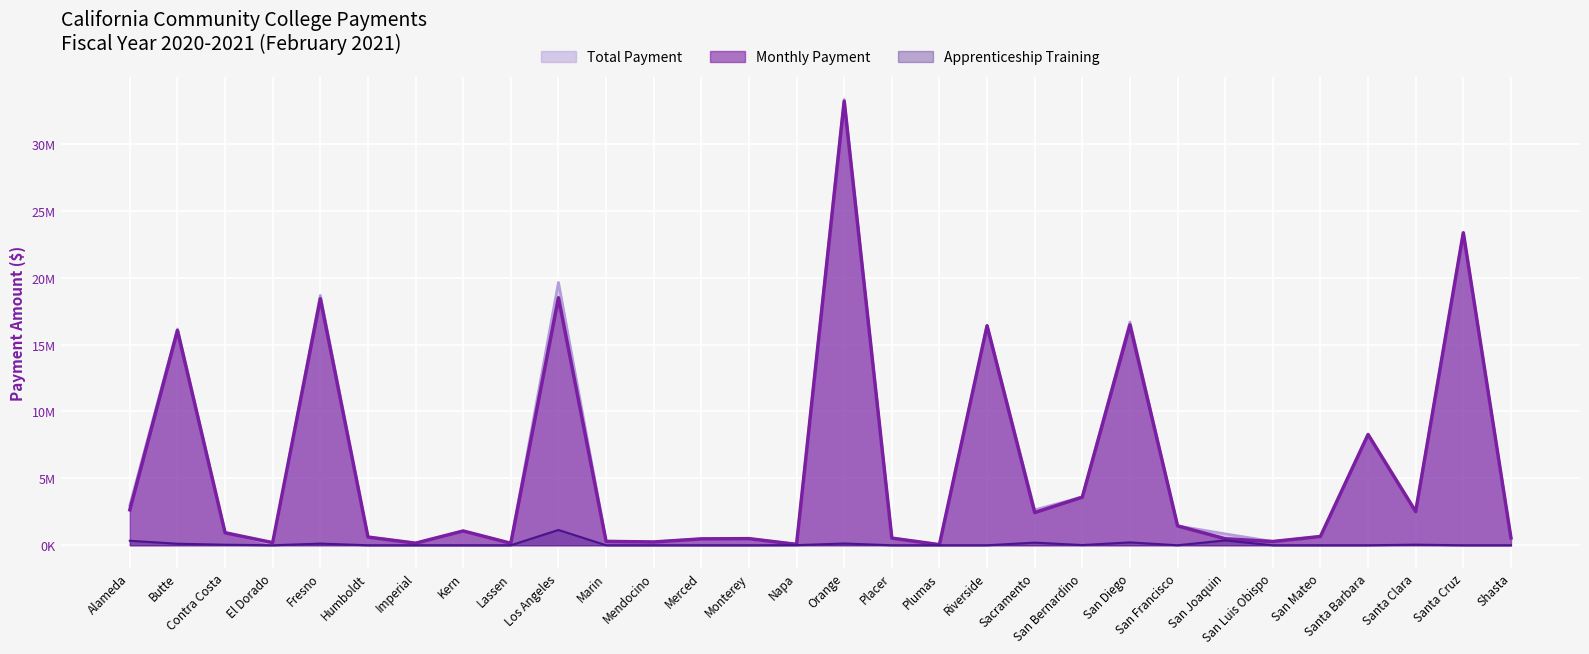

True or false: Apprenticeship Training and Monthly Payment cross at least once.

False